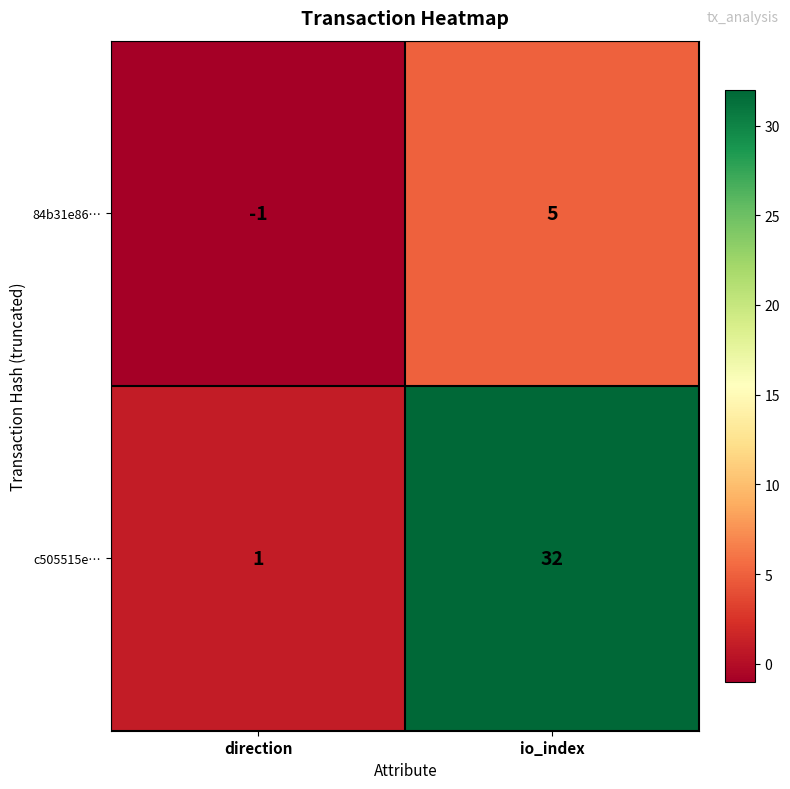

What is the total value across all series at io_index?

37